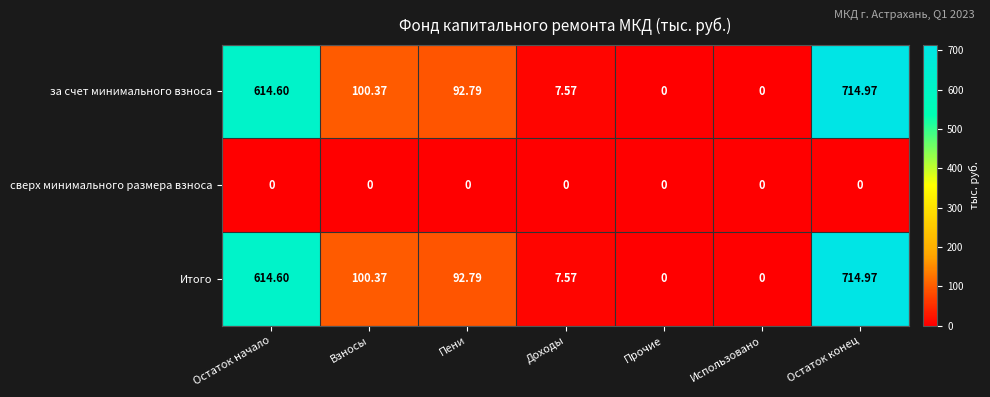

At which label does за счет минимального взноса reach its peak?

Остаток конец